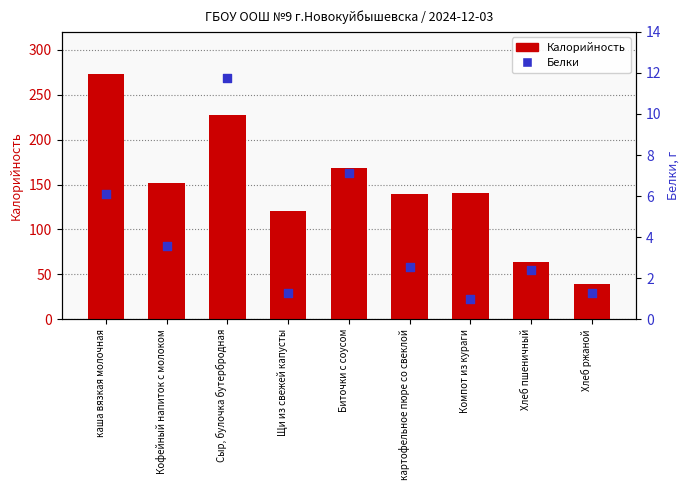

Is the value of Калорийность at Компот из кураги greater than the value of Белки at Хлеб пшеничный?

Yes